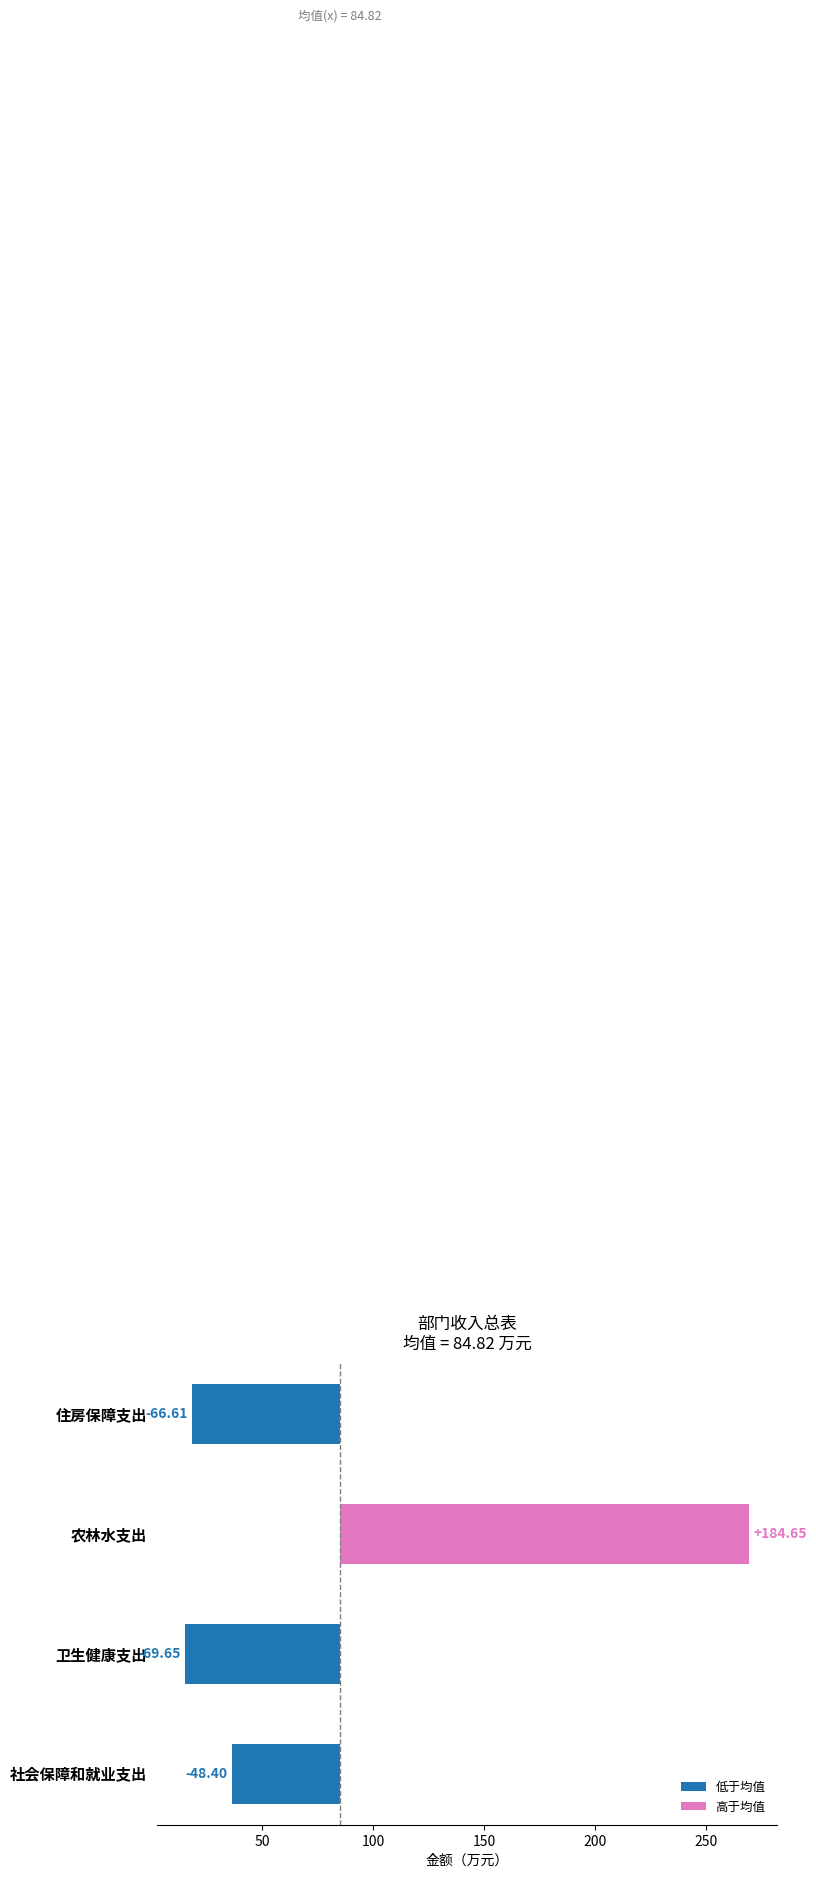

What is the greatest value displayed?

184.7